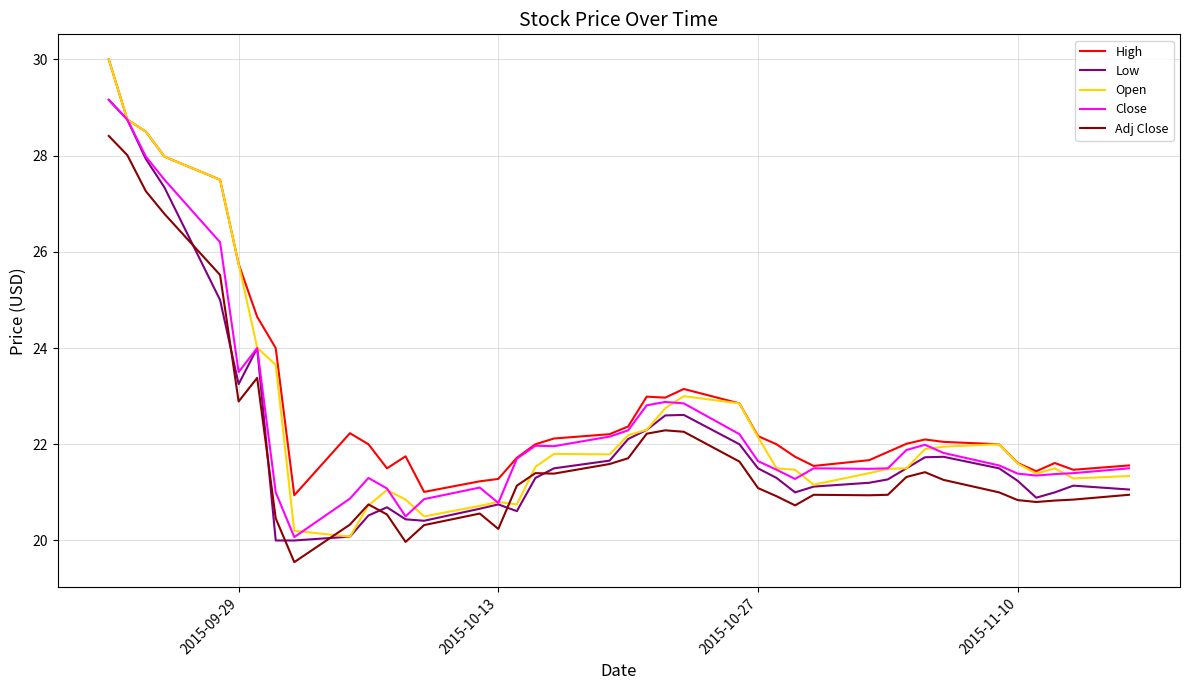

True or false: Adj Close and Close intersect in this chart.

False